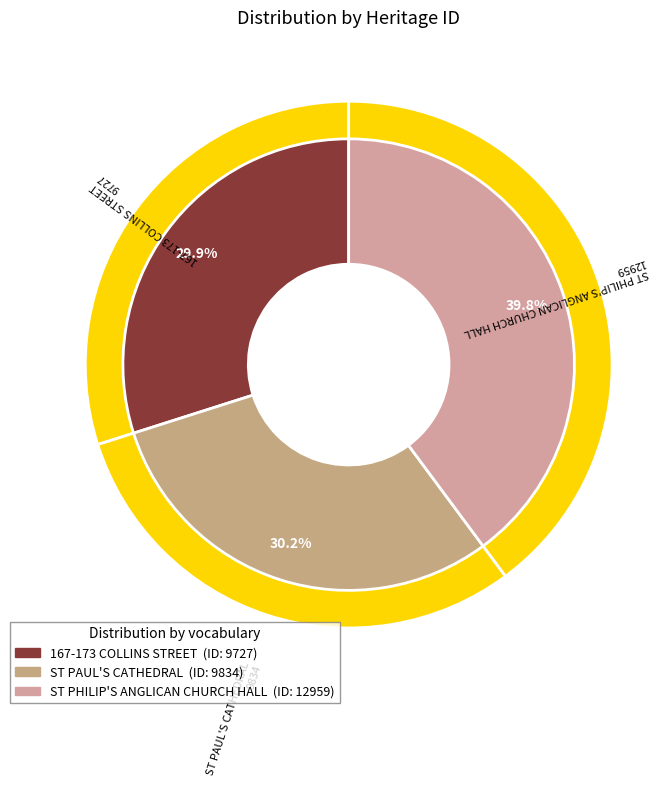

To the nearest percent, what is the combined percentage of ST PAUL'S CATHEDRAL and 167-173 COLLINS STREET?

60%